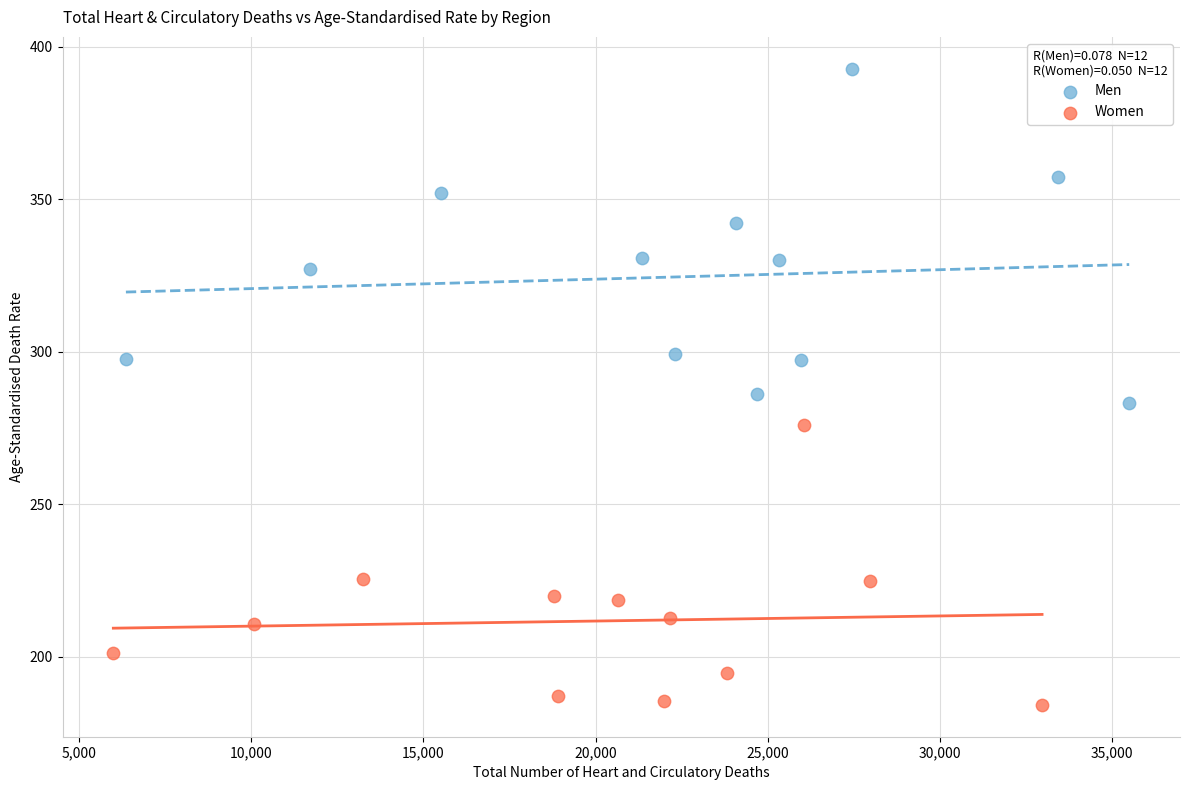

Which series has the largest Y range (max minus min)?

Men